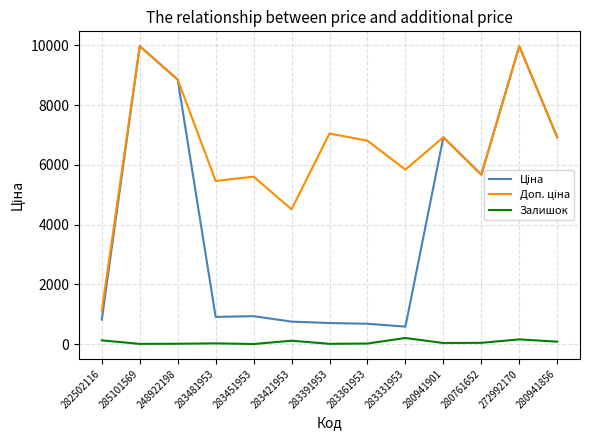

What is the greatest value displayed?

9975.0